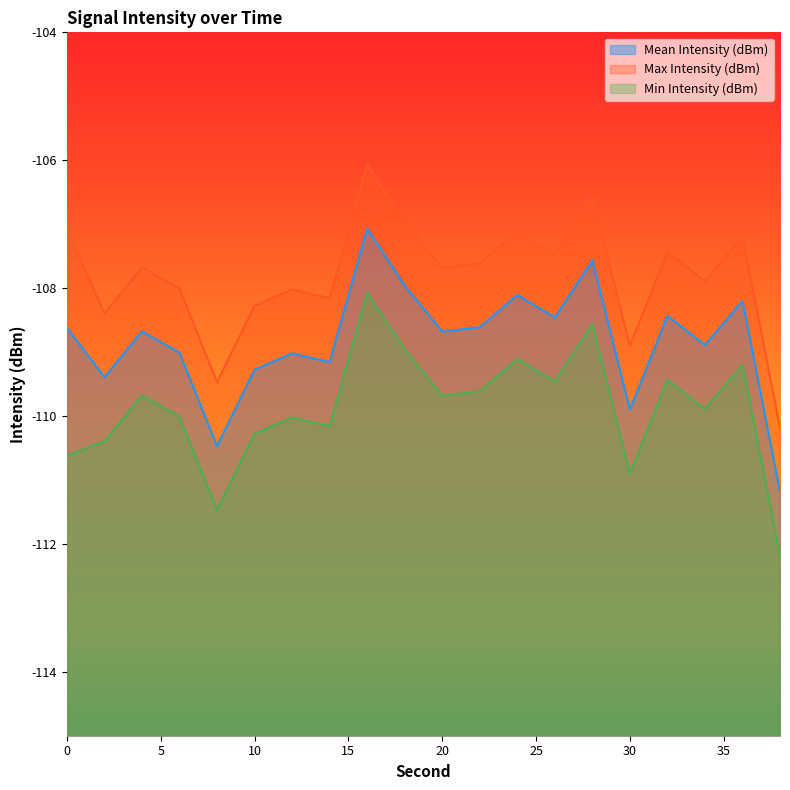

Where does the Mean Intensity (dBm) series first go above -108?

16